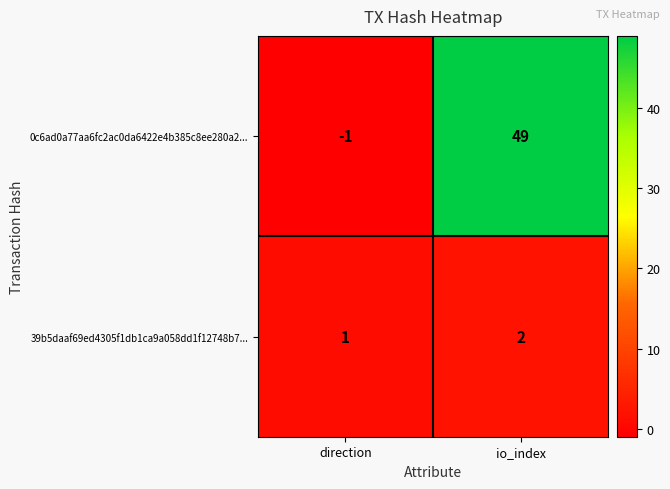

Reading left to right, extract all data points from this chart.

0c6ad0a77aa6fc2ac0da6422e4b385c8ee280a2...: direction=-1	io_index=49
39b5daaf69ed4305f1db1ca9a058dd1f12748b7...: direction=1	io_index=2